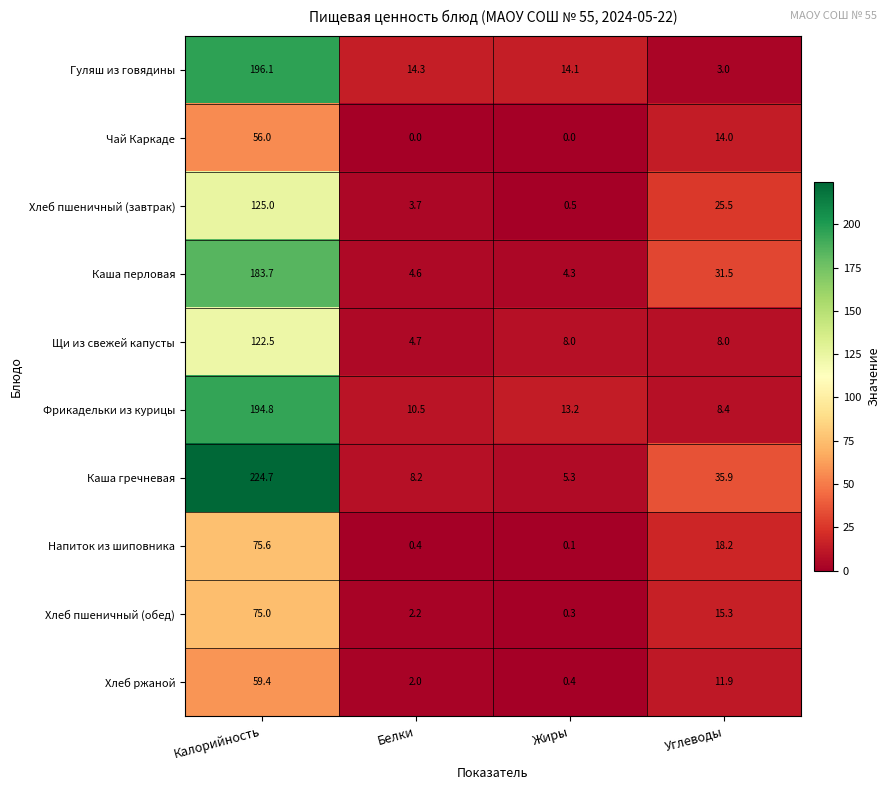

What is the total value across all series at Жиры?

46.2